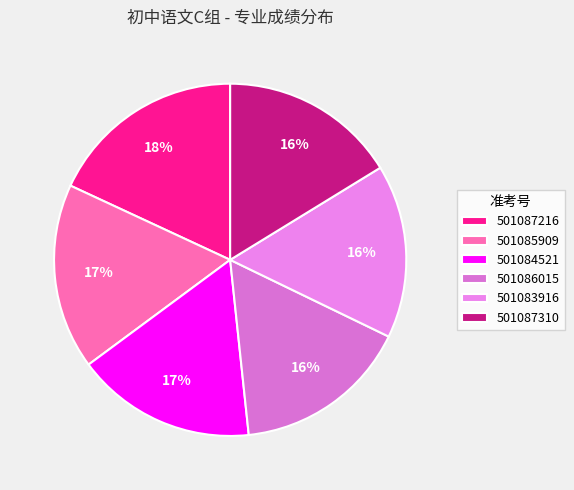

What percentage is NOT represented by 501083916?

84.1%